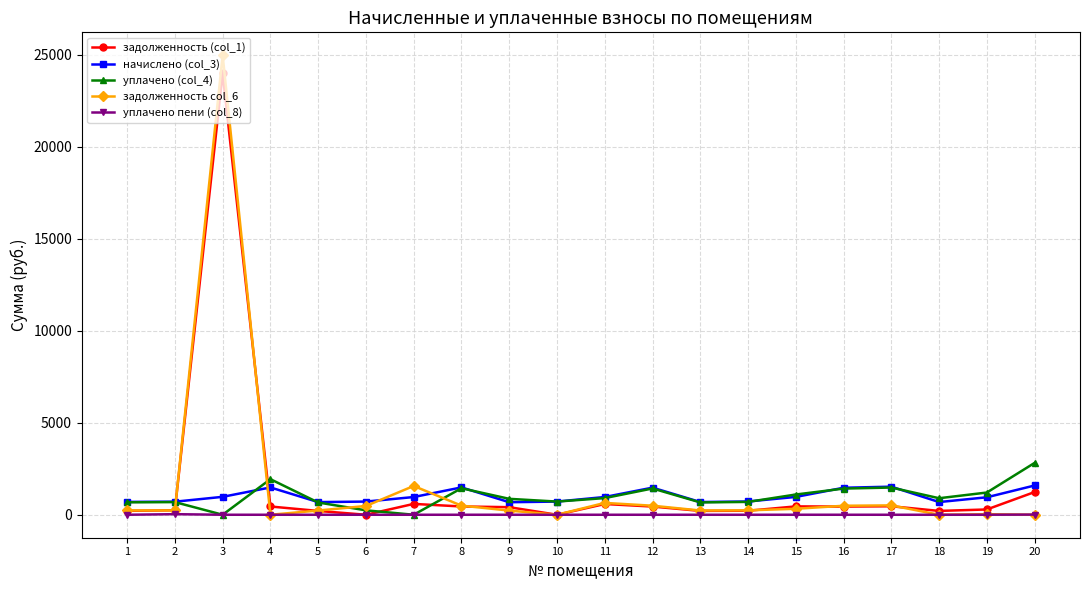

What is the greatest value displayed?

24963.7